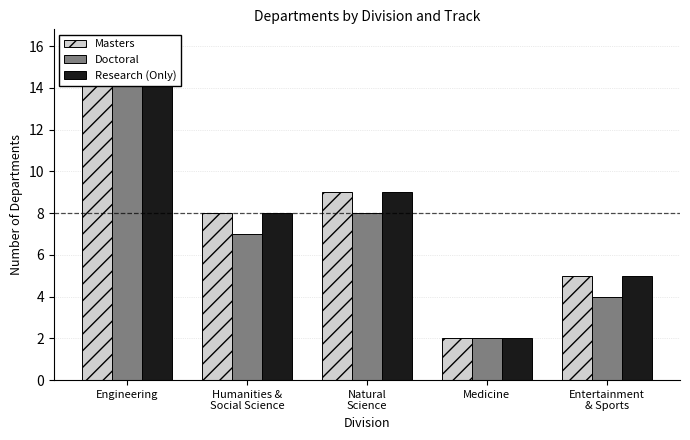

Is it true that Research (Only) equals 3 at Entertainment
& Sports?

False